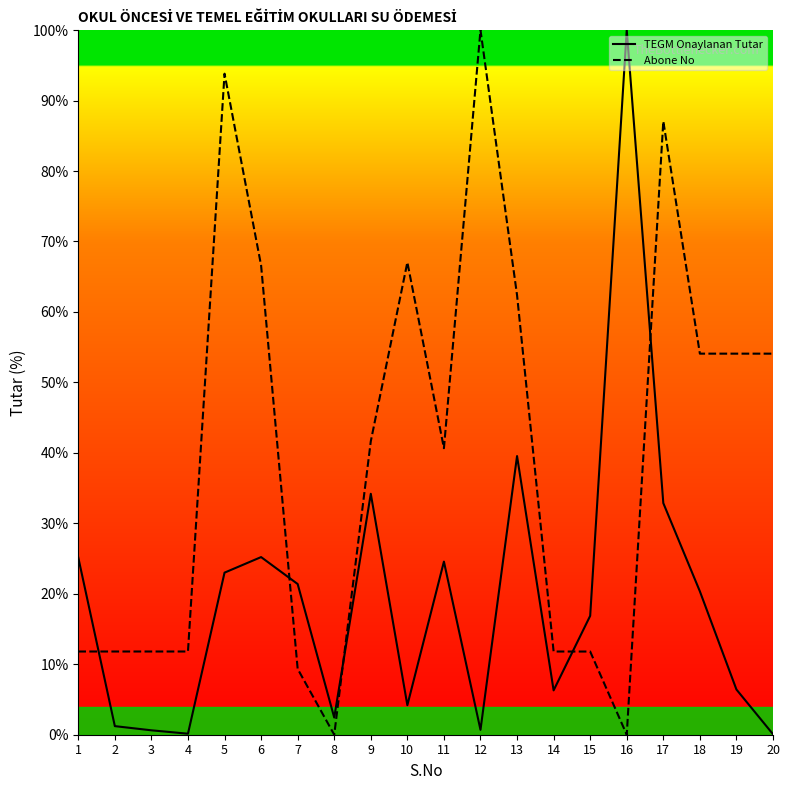

At which category does Abone No reach its first local valley?

8